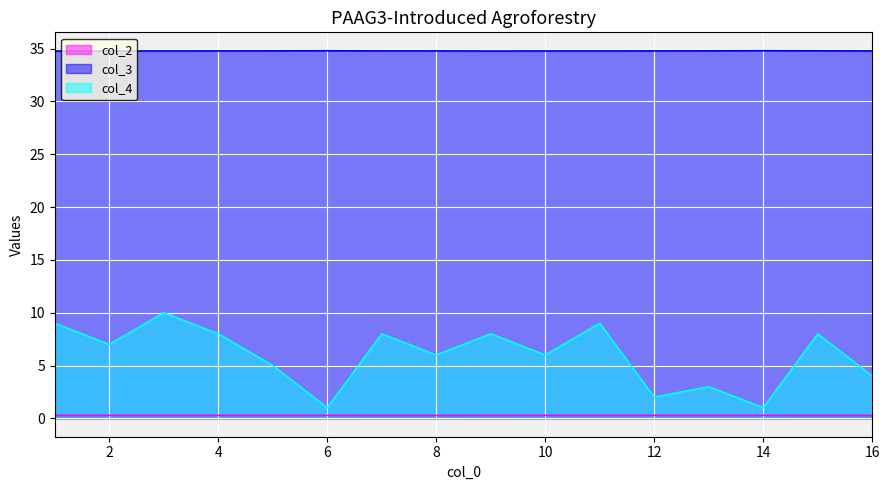

What is the minimum value shown in the chart?

0.3